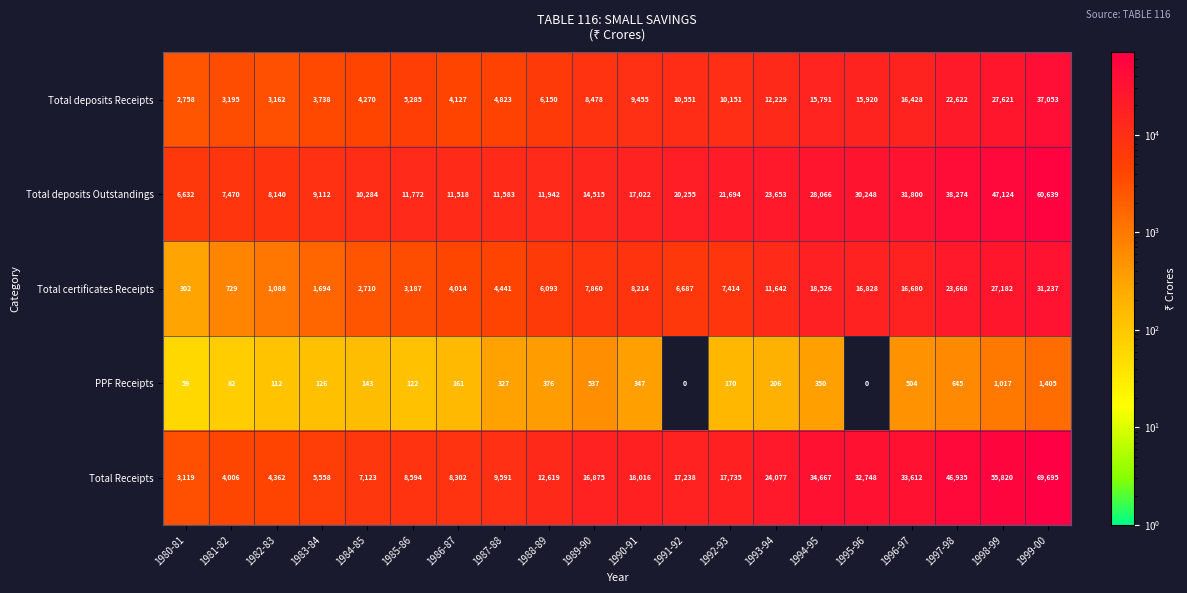

Which series has the largest total across all categories?

Total Receipts